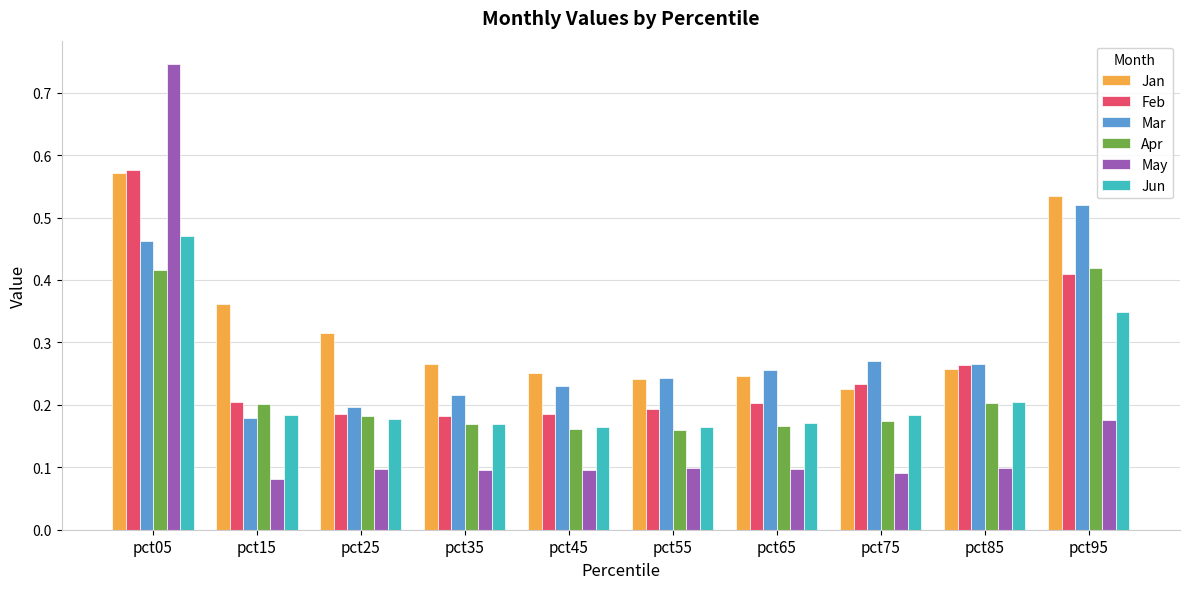

What is the sum of all May values?

1.7